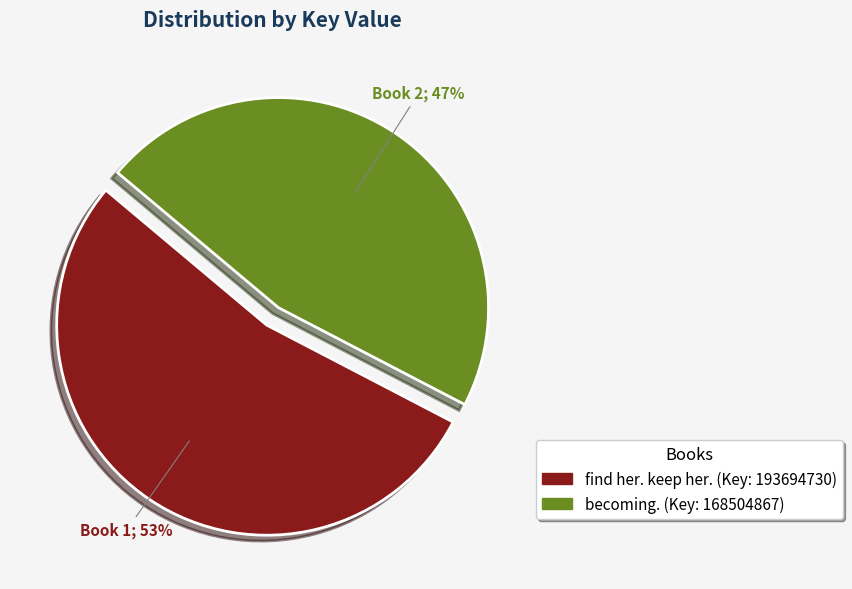

To the nearest percent, what is the average slice percentage?

50%